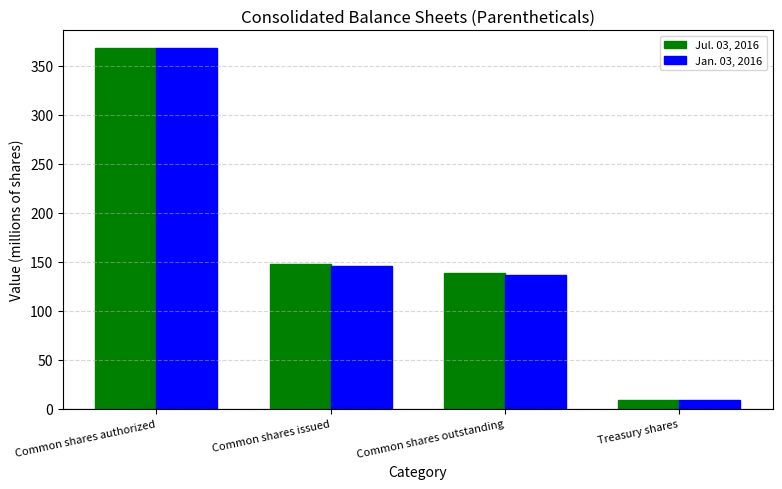

How many values in the Jan. 03, 2016 series exceed 145?

2